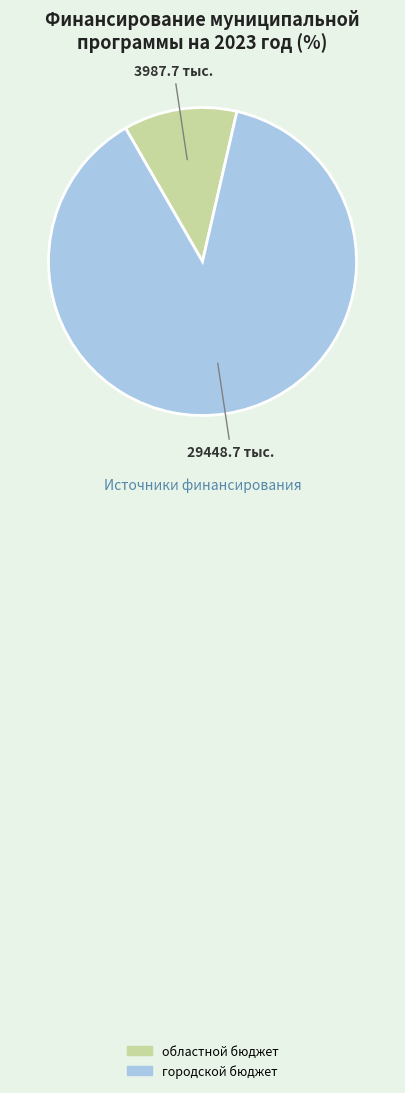

Which has a higher value, городской бюджет or областной бюджет?

городской бюджет